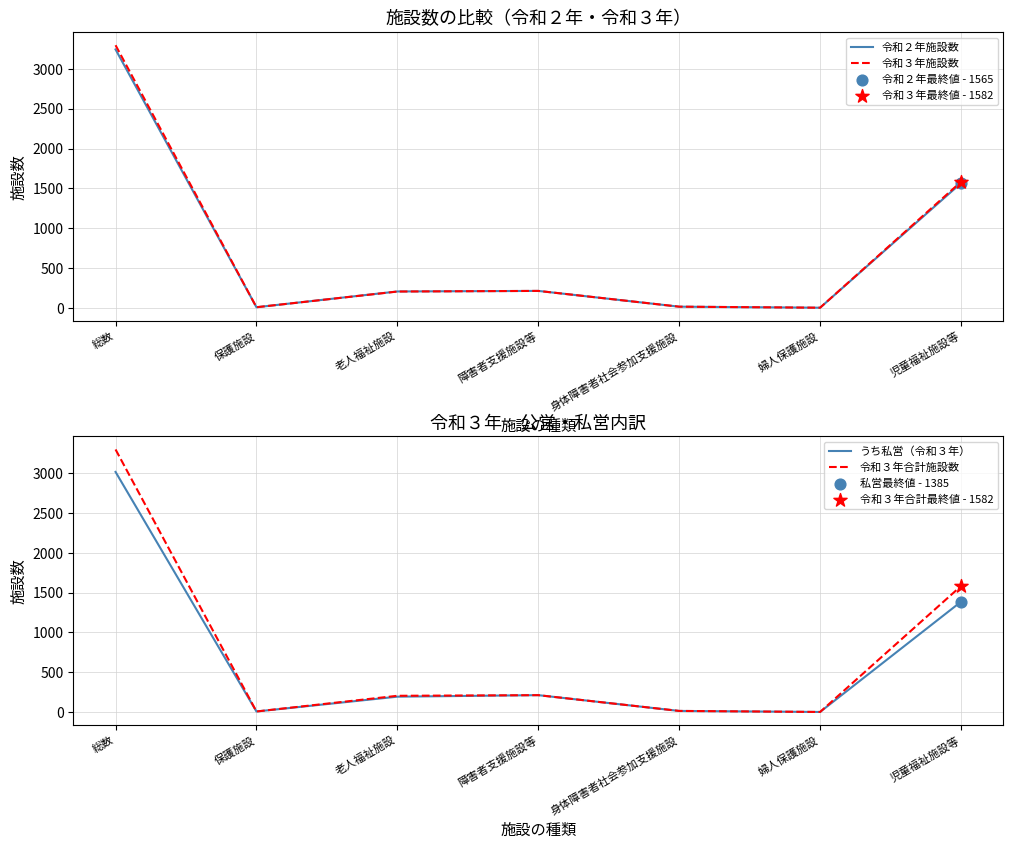

Is the value of 令和２年施設数 at 老人福祉施設 greater than the value of 令和３年合計施設数 at 身体障害者社会参加支援施設?

Yes